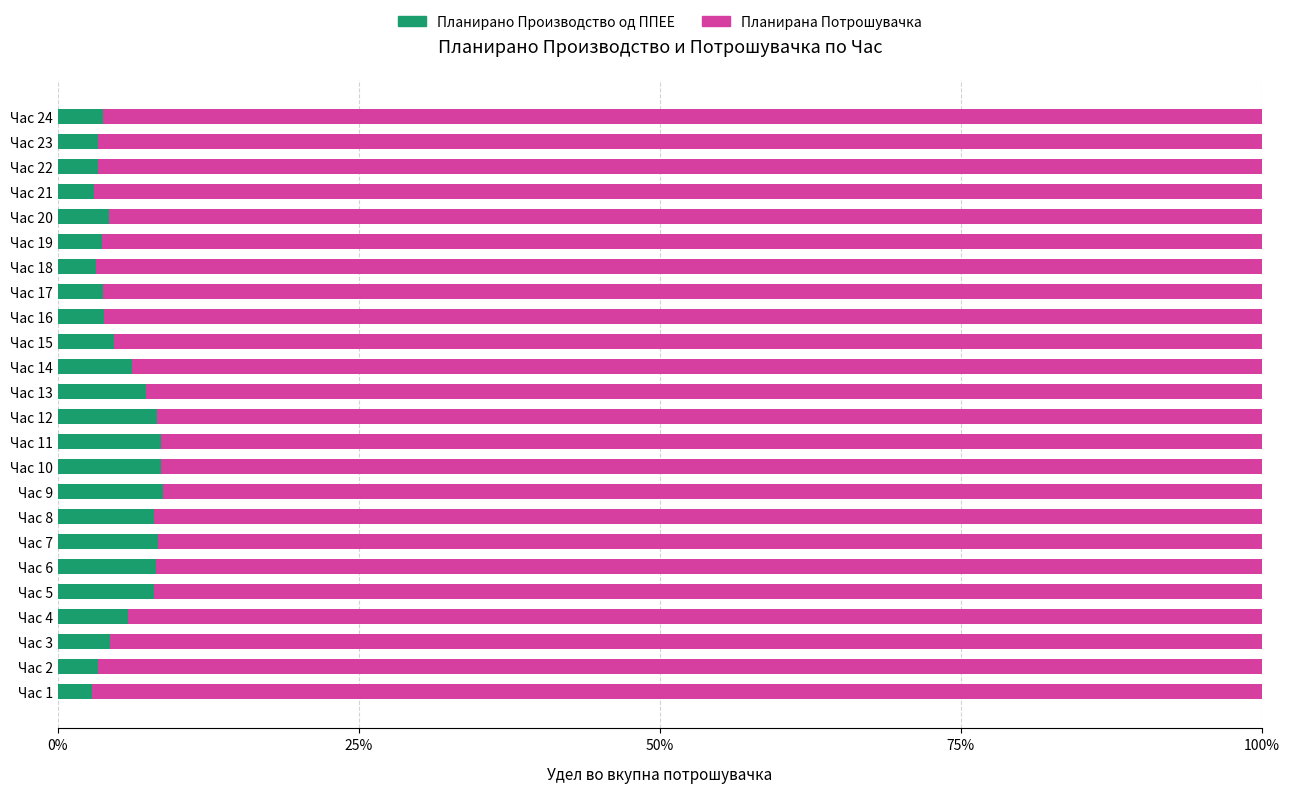

The Планирано Производство од ППЕЕ series shows 1.6 at Час 6. True or false?

False